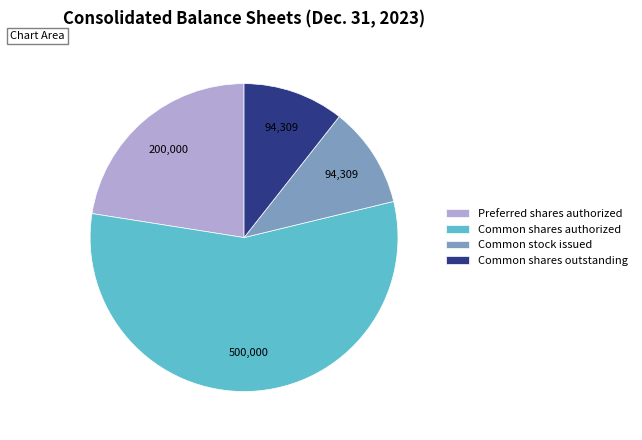

Which category has the biggest portion of the pie?

Common shares authorized